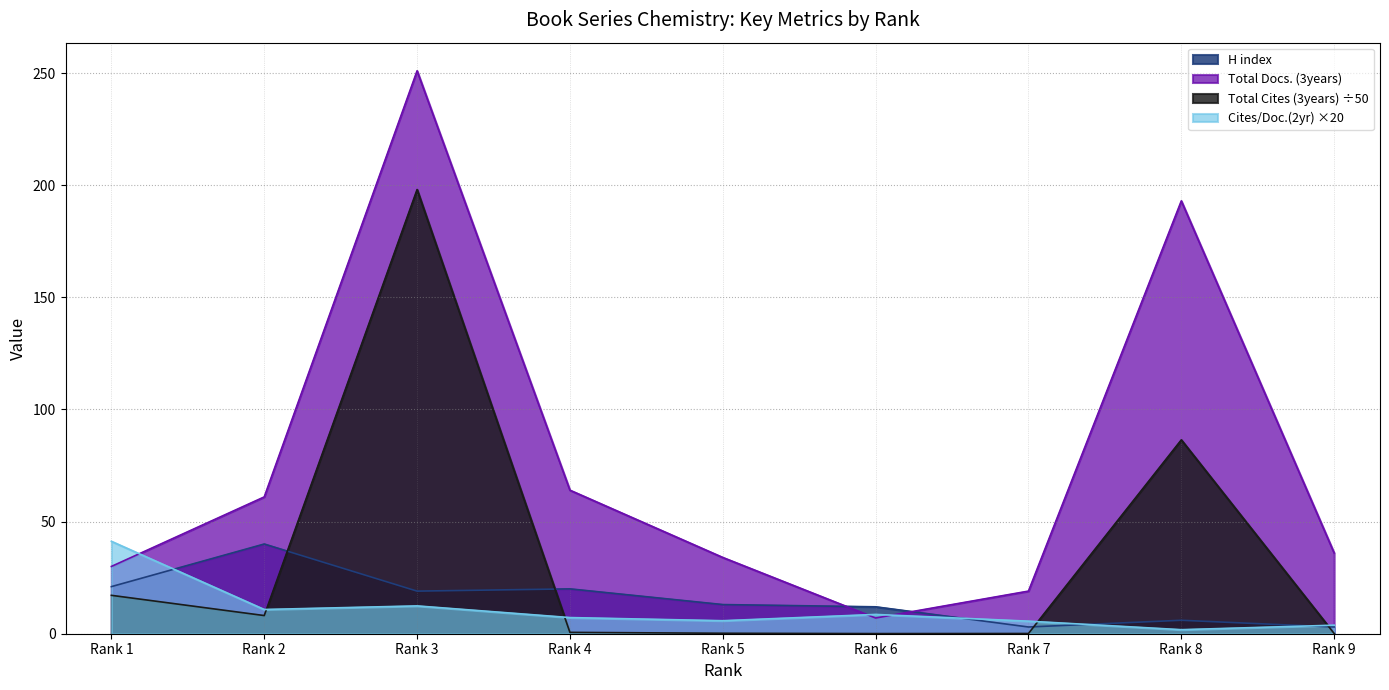

At which category is the sum across all series the highest?

Rank 3